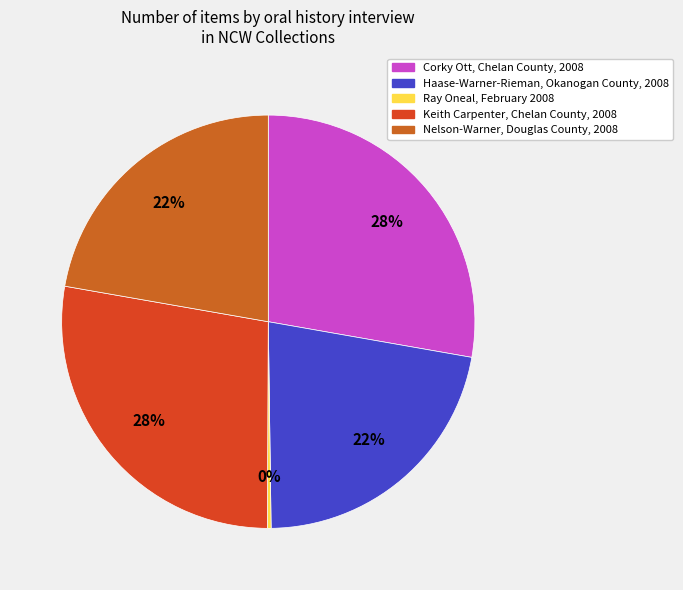

Count the number of slices in the pie.

5